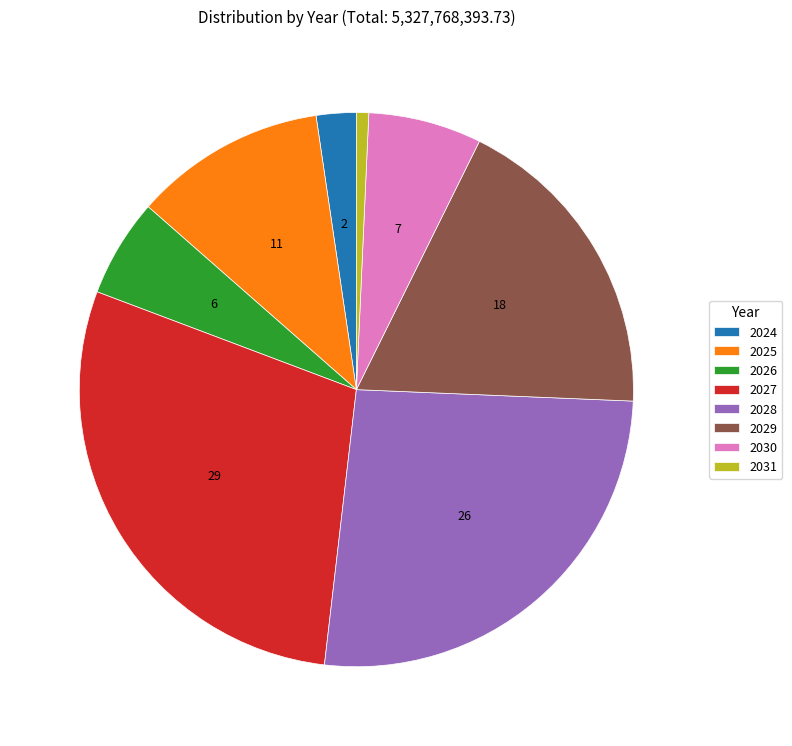

Between 2029 and 2030, which is larger?

2029